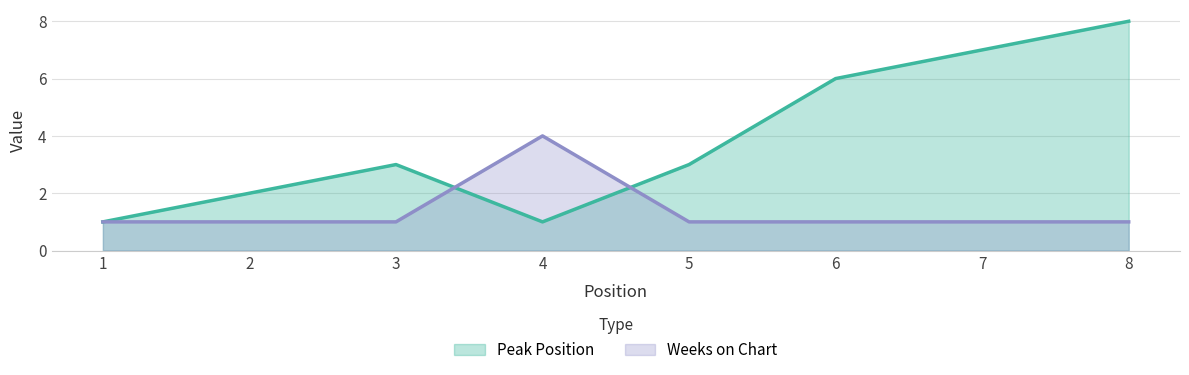

True or false: Weeks on Chart has more than 2 interior local peaks.

False